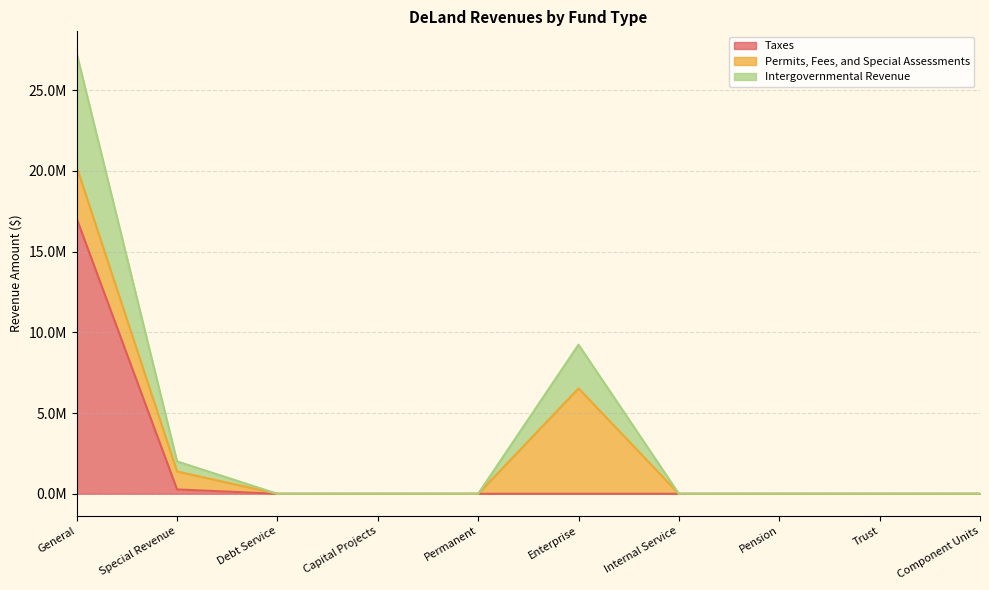

Does the chart have visible grid lines?

Yes